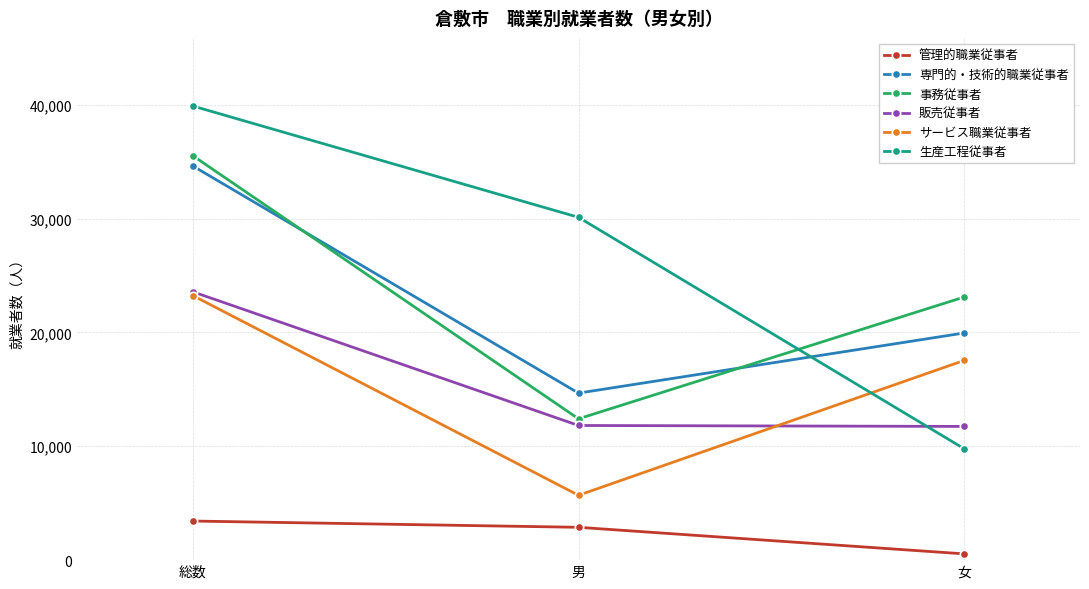

What position from the right is 男?

2